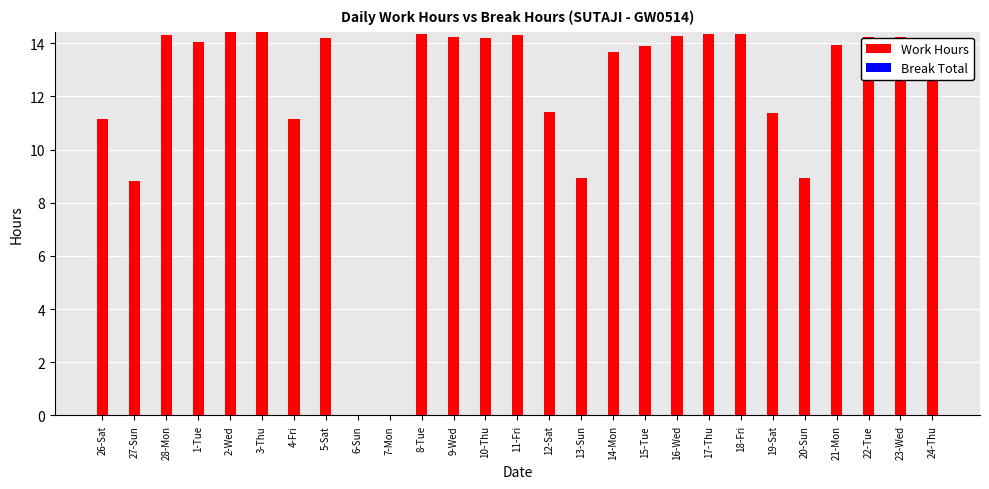

Which has a higher value, 3-Thu or 26-Sat?

3-Thu